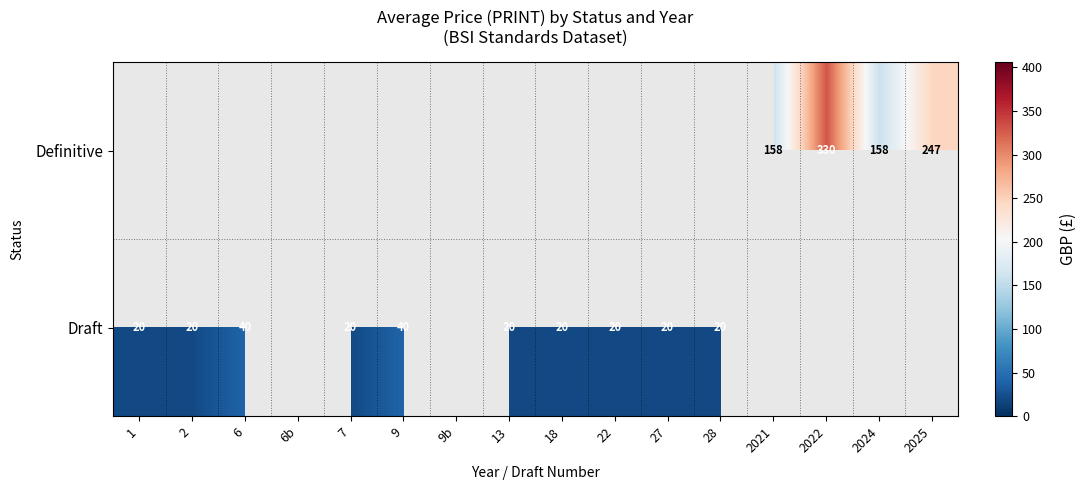

The value of Definitive at 2022 is 330. True or false?

True